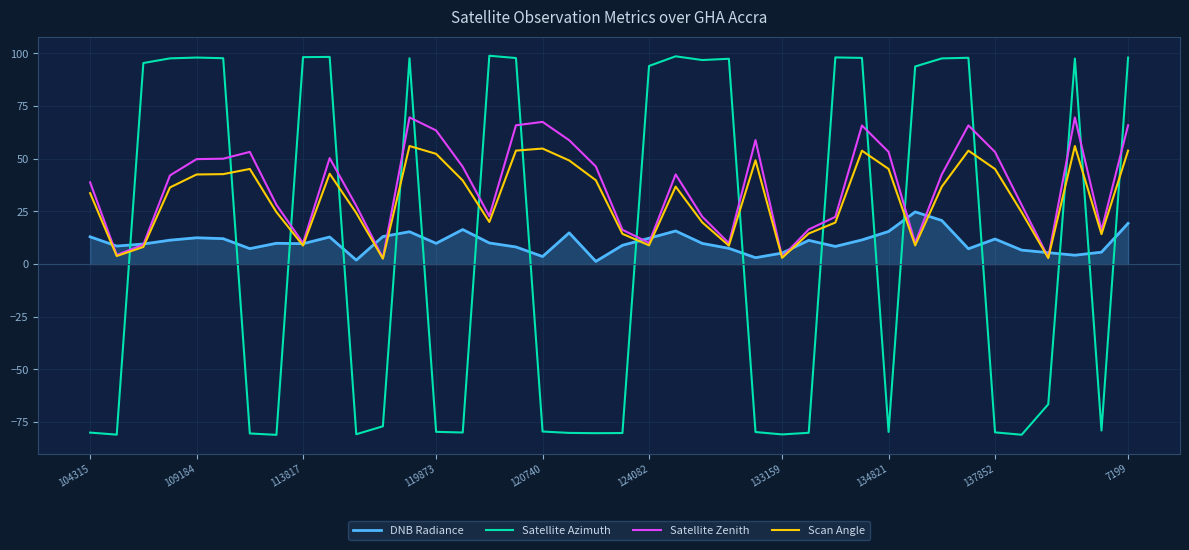

After their last crossing, which series has the higher values: Satellite Azimuth or Satellite Zenith?

Satellite Azimuth